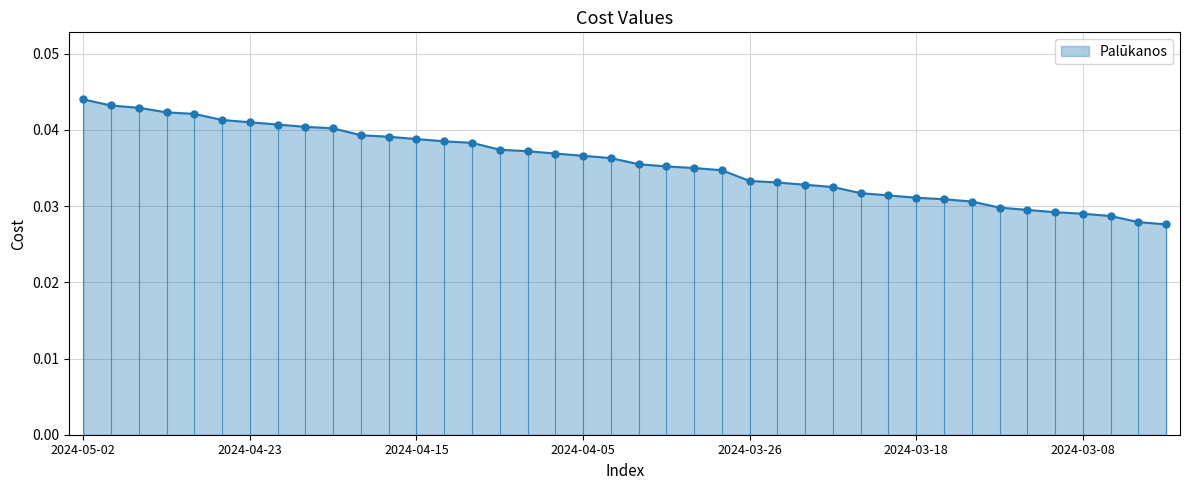

List the labels in order of value, largest first.

2024-05-02, 2024-04-30, 2024-04-29, 2024-04-26, 2024-04-25, 2024-04-24, 2024-04-23, 2024-04-22, 2024-04-19, 2024-04-18, 2024-04-17, 2024-04-16, 2024-04-15, 2024-04-12, 2024-04-11, 2024-04-10, 2024-04-09, 2024-04-08, 2024-04-05, 2024-04-04, 2024-04-03, 2024-04-02, 2024-03-28, 2024-03-27, 2024-03-26, 2024-03-25, 2024-03-22, 2024-03-21, 2024-03-20, 2024-03-19, 2024-03-18, 2024-03-15, 2024-03-14, 2024-03-13, 2024-03-12, 2024-03-11, 2024-03-08, 2024-03-07, 2024-03-06, 2024-03-05